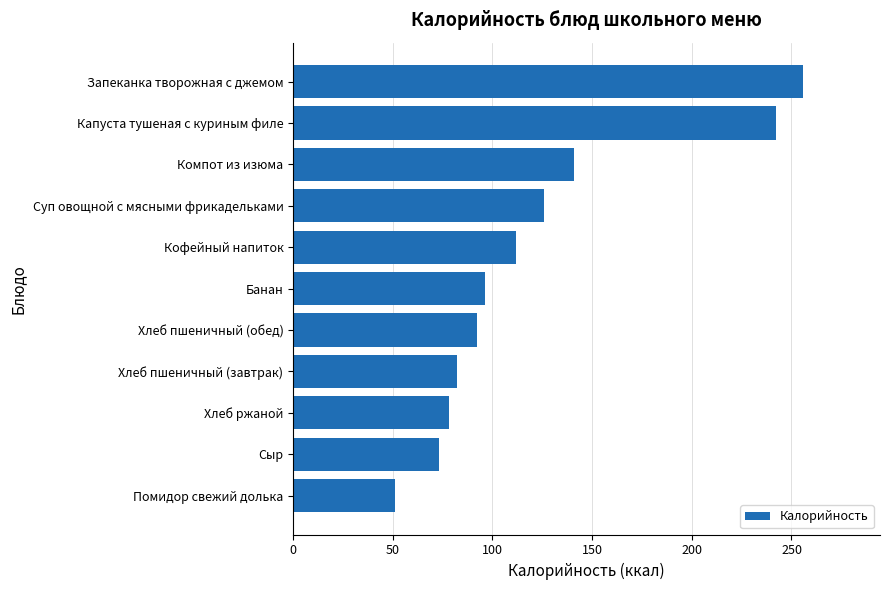

Which category has the highest value across all series?

Запеканка творожная с джемом